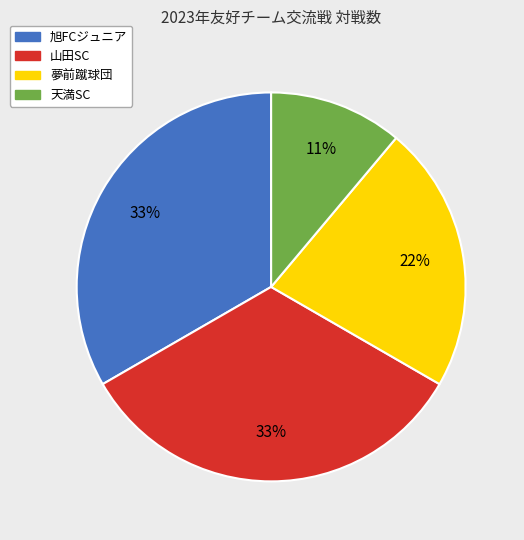

Between 夢前蹴球団 and 天満SC, which is larger?

夢前蹴球団